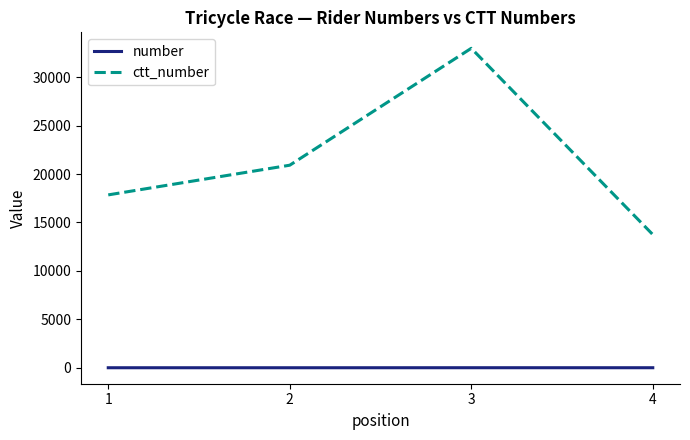

At which category is the sum across all series the highest?

3